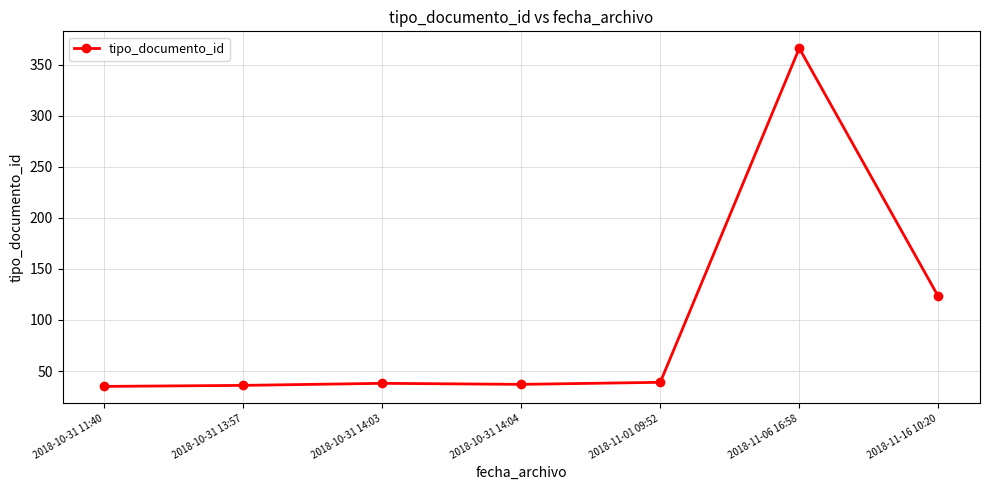

What is the value of the 2nd point from the left?

36